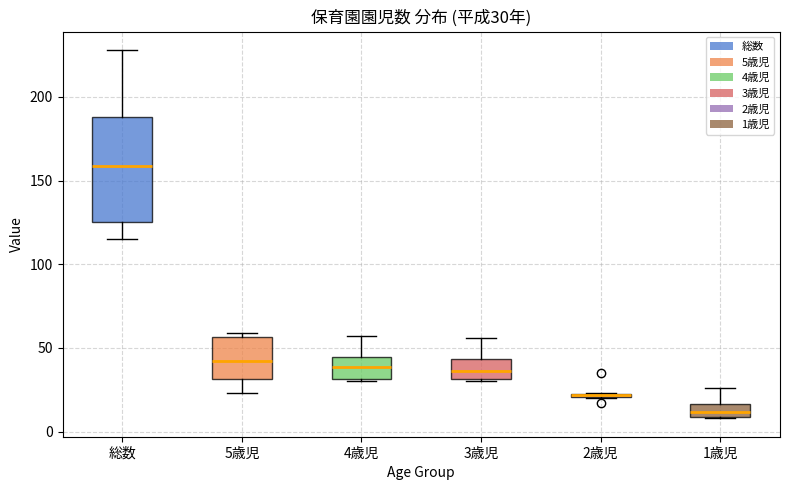

Comparing the boxes themselves (not the whiskers), which one is the tallest?

総数